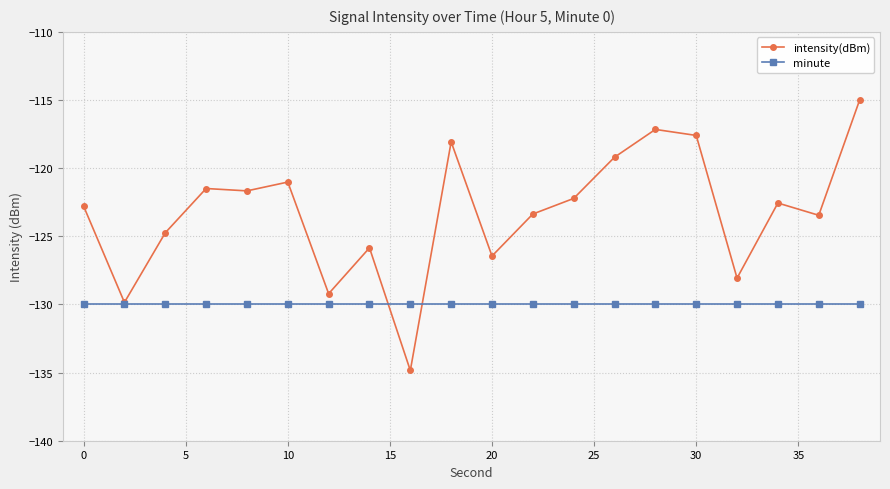

Which series has the largest range (max minus min)?

intensity(dBm)